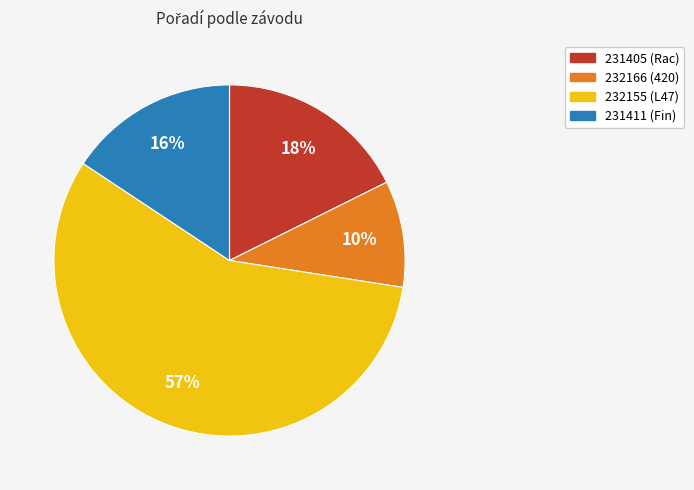

What percentage is the 231411 (Fin) slice, to the nearest percent?

16%